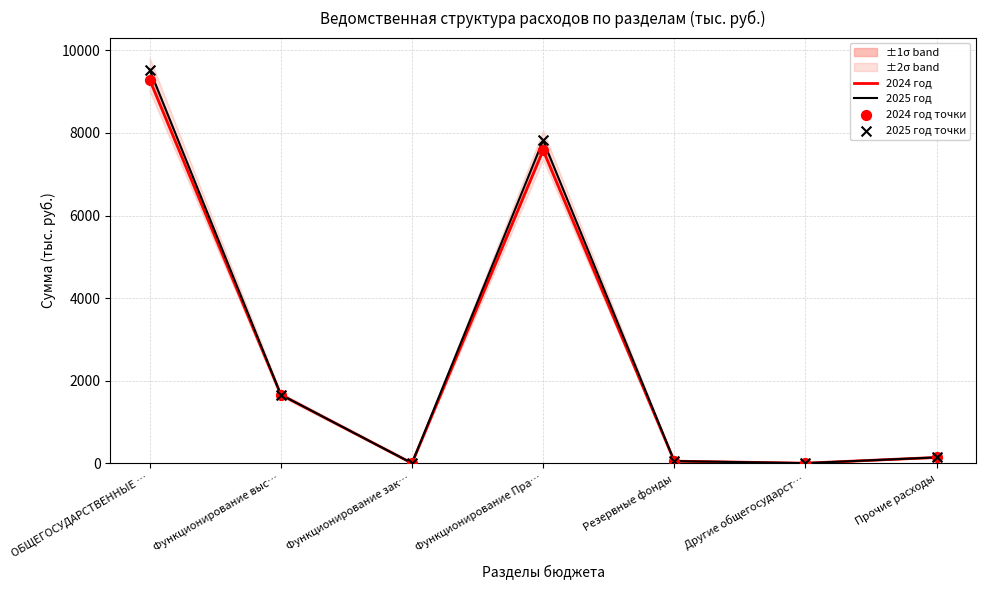

Which series has the widest spread of Y values?

2025 год